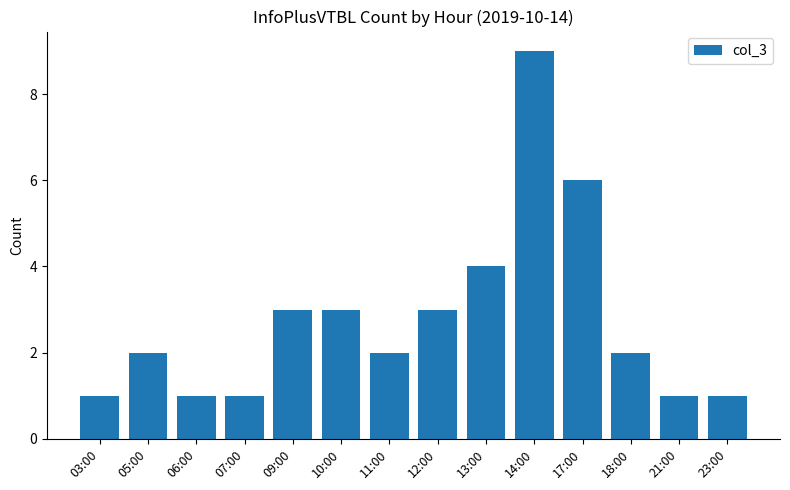

What is the label of the 7th bar from the left?

11:00